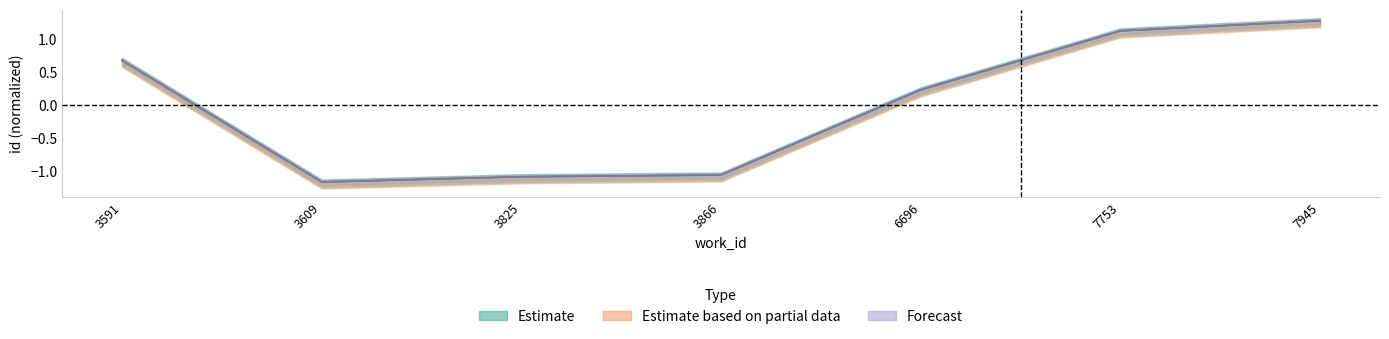

True or false: Estimate has more than 2 points higher than both neighbors.

False